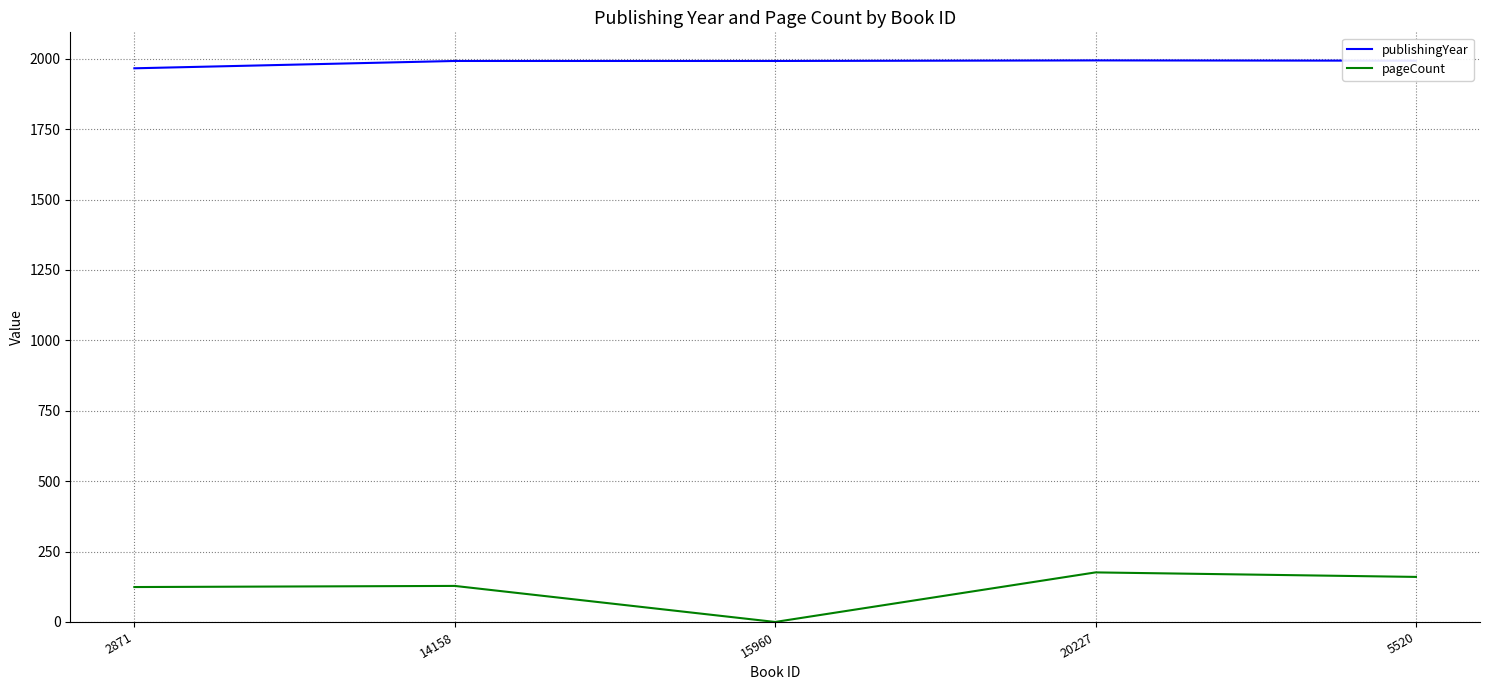

What is the total value across all series at 15960?

1992